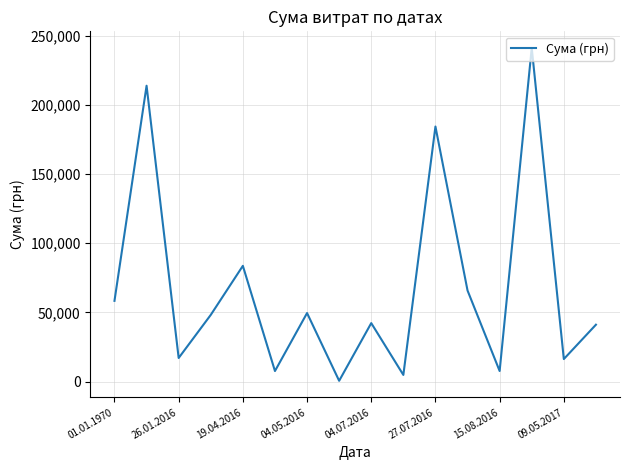

What is the greatest value displayed?

241258.0